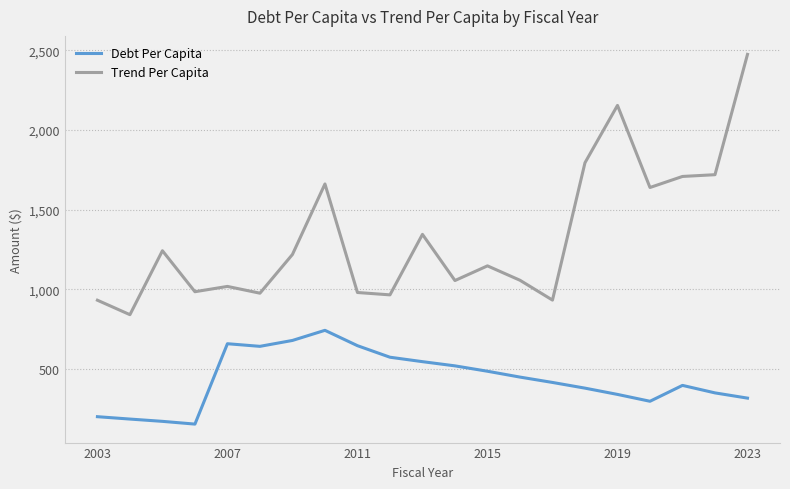

Which series has the widest spread of values?

Trend Per Capita